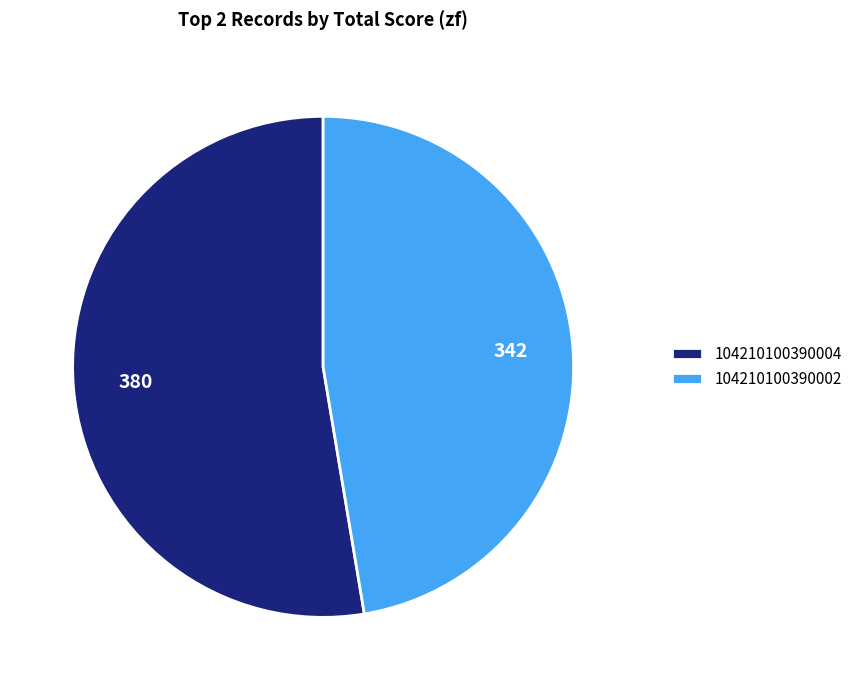

Do 104210100390002 and 104210100390004 together represent more than half of the pie?

Yes